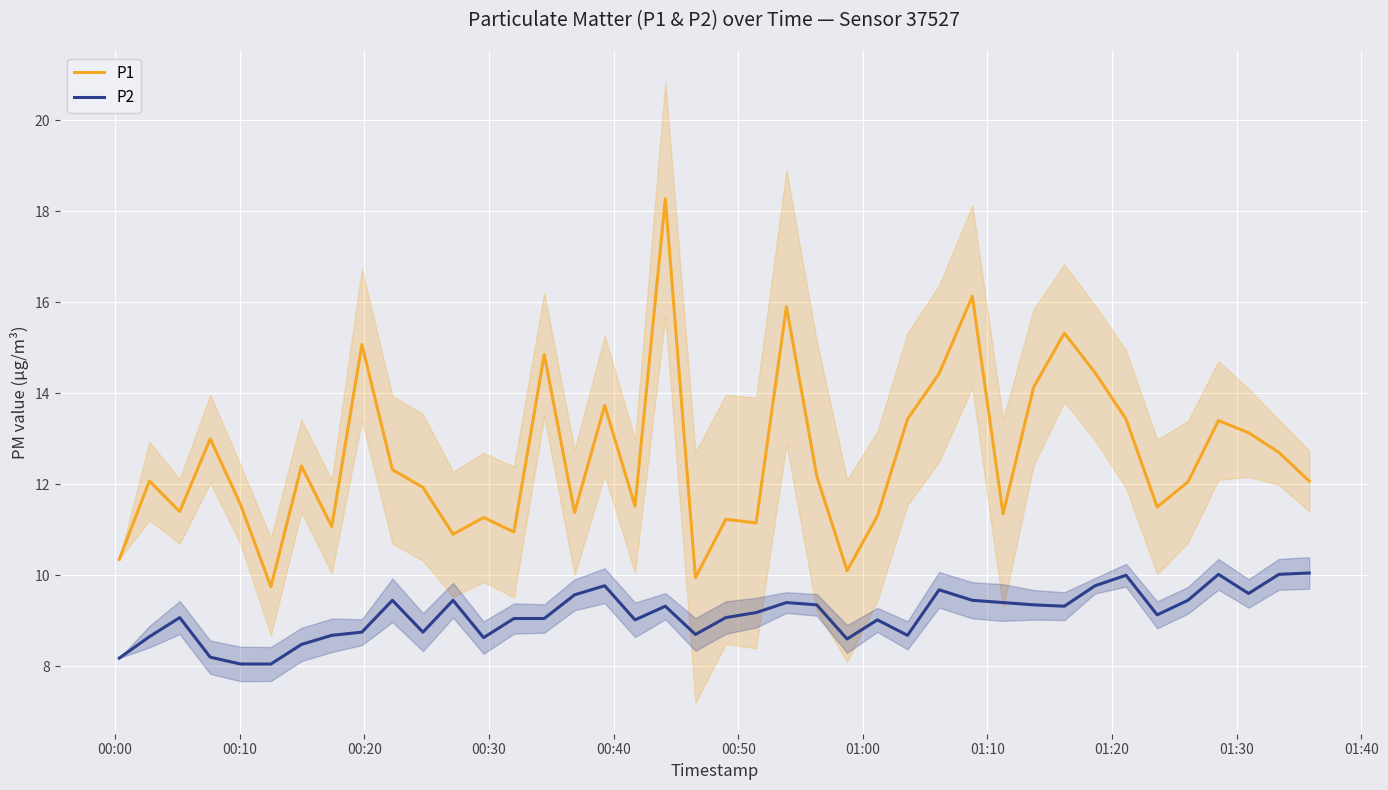

True or false: P1 and P2 cross at least once.

False